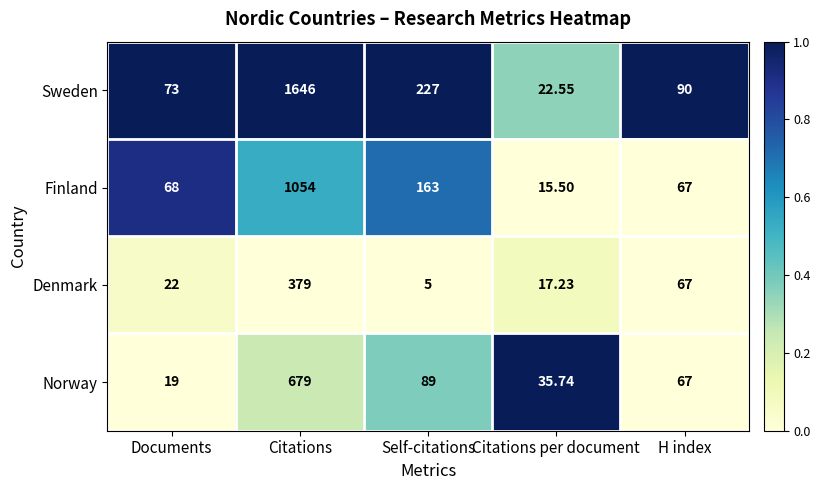

Which series has the largest range (max minus min)?

Sweden